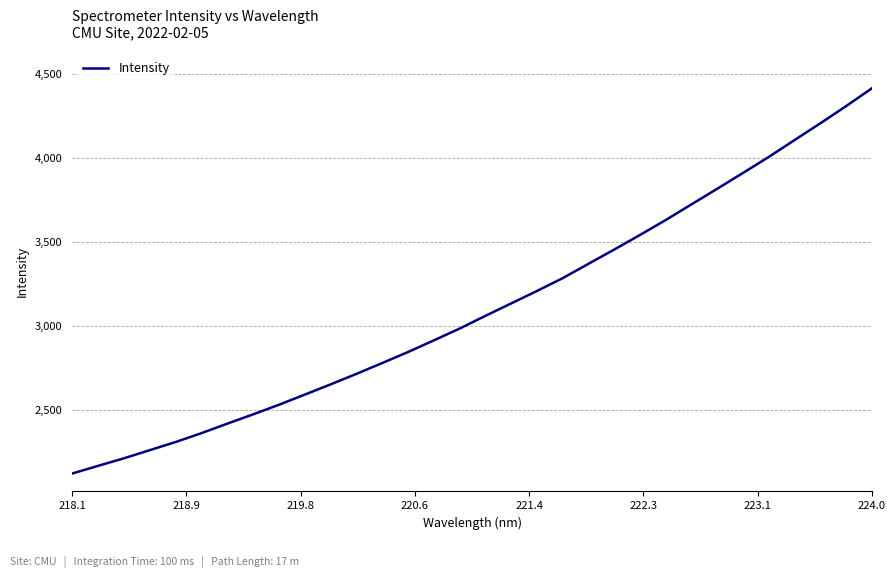

True or false: there are more than 0 points higher than both neighbors.

False